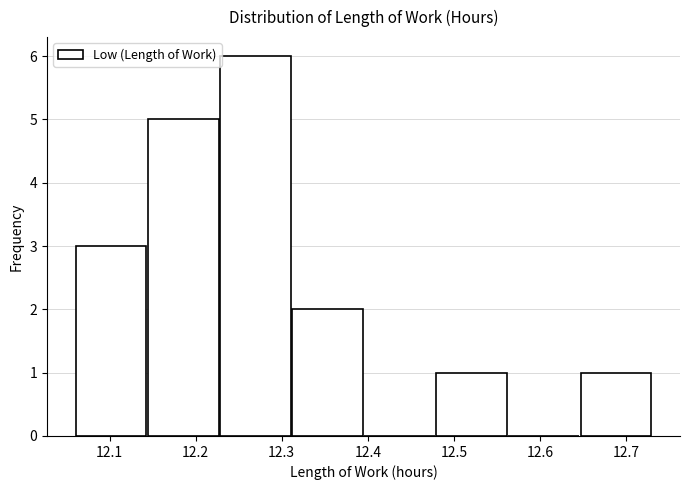

Reading left to right, transcribe this chart: for each bar, give the range it covers on the x-axis and its height. Neither the bar edges nor the heights are printed on the chart, so give them approximately, as read against the axes.

12.06 to 12.14: 3
12.14 to 12.23: 5
12.23 to 12.31: 6
12.31 to 12.40: 2
12.40 to 12.48: 0
12.48 to 12.56: 1
12.56 to 12.65: 0
12.65 to 12.73: 1